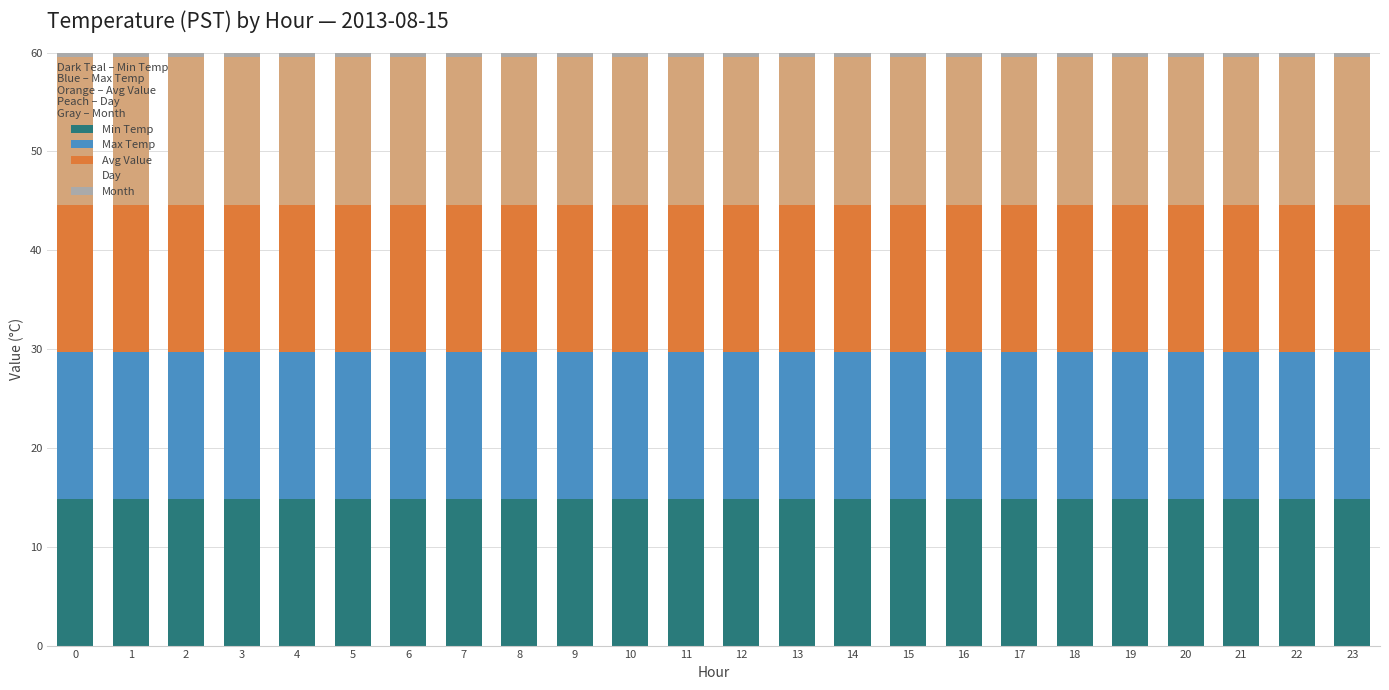

Which series has the largest total across all categories?

Day